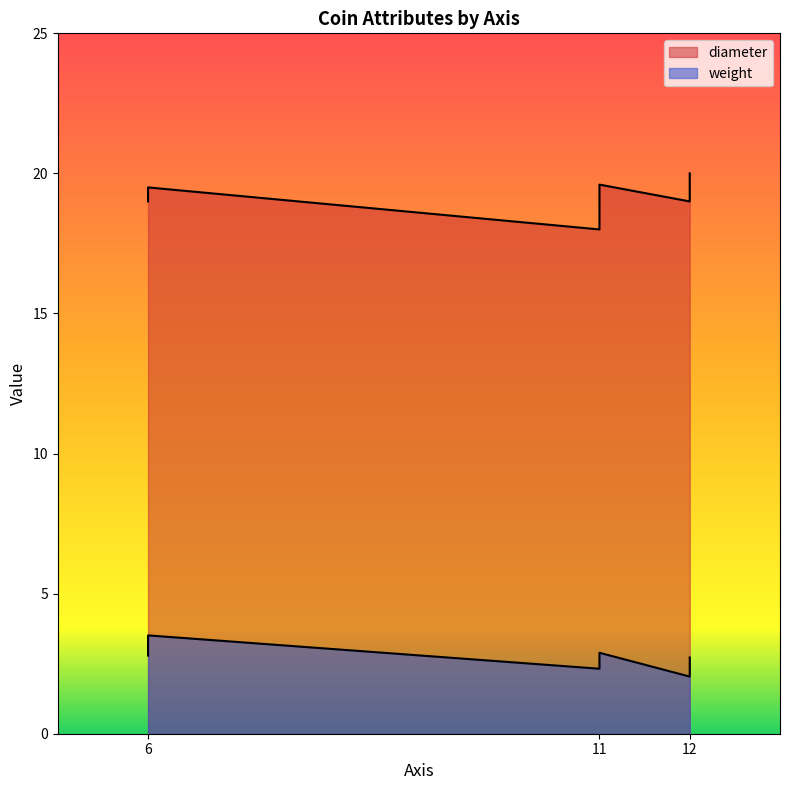

Does the chart have visible grid lines?

No